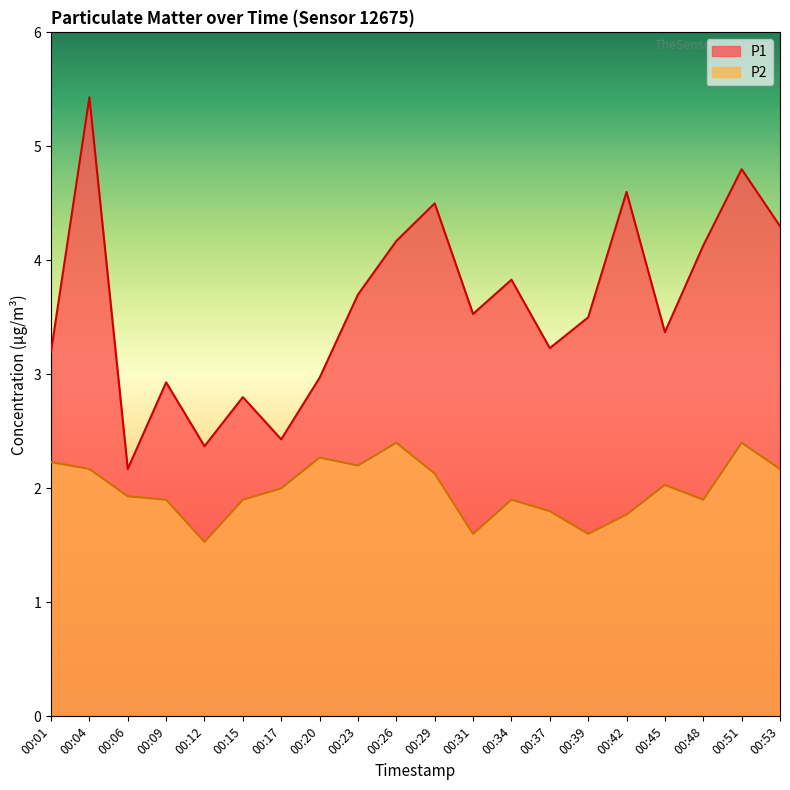

Rank the categories by P1 value from lowest to highest.

00:06, 00:12, 00:17, 00:15, 00:09, 00:20, 00:01, 00:37, 00:45, 00:39, 00:31, 00:23, 00:34, 00:48, 00:26, 00:53, 00:29, 00:42, 00:51, 00:04